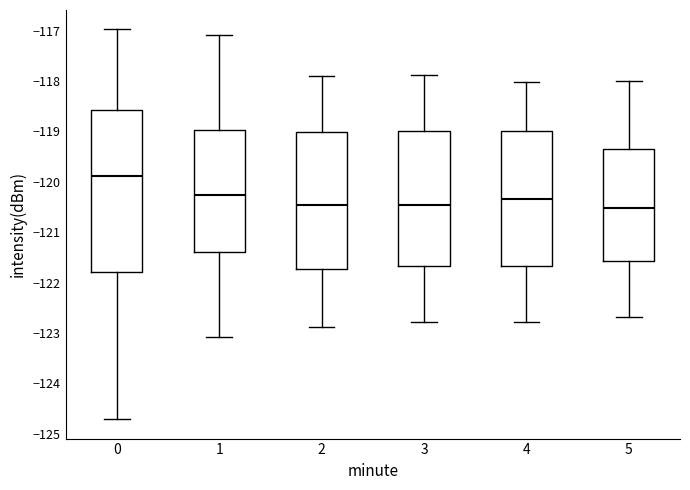

Reading left to right, read every box against the y-axis: the position of its median line, the range the box covers, and the ends of its whiskers. The values are not printed on the chart, so give them approximately, as read against the axis.

0: median -119.9, box -121.8 to -118.6, whiskers -124.7 to -117.0
1: median -120.3, box -121.4 to -119.0, whiskers -123.1 to -117.1
2: median -120.5, box -121.7 to -119.0, whiskers -122.9 to -117.9
3: median -120.5, box -121.7 to -119.0, whiskers -122.8 to -117.9
4: median -120.3, box -121.7 to -119.0, whiskers -122.8 to -118.0
5: median -120.5, box -121.6 to -119.3, whiskers -122.7 to -118.0